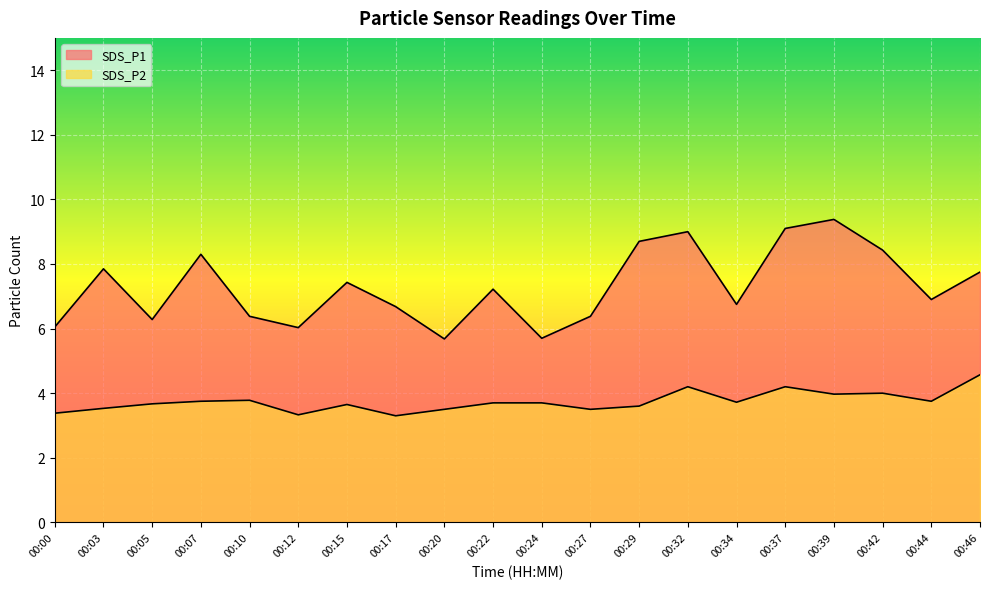

Which series has the largest total across all categories?

SDS_P1